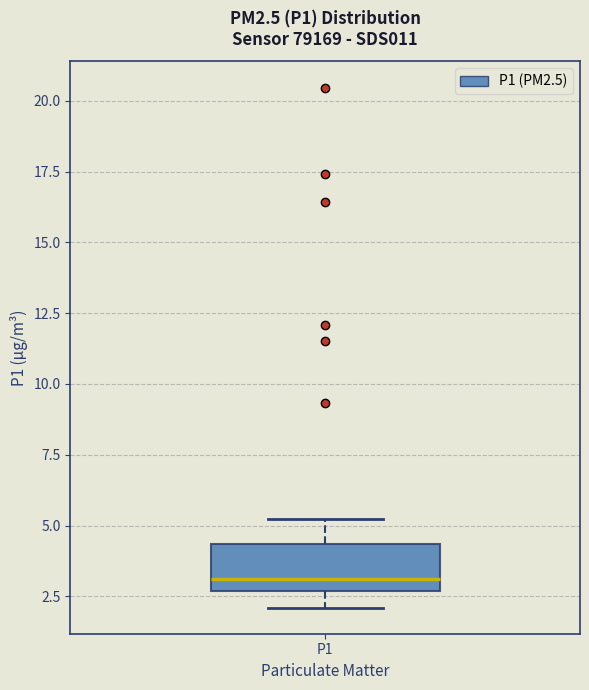

Transcribe this box plot: give where the median line is, the range the box spans, and where the two whiskers end, as read against the y-axis. The values are not printed on the chart, so give them approximately, as read against the axis.

median 3.0, box 2.5 to 4.5, whiskers 2.0 to 5.0